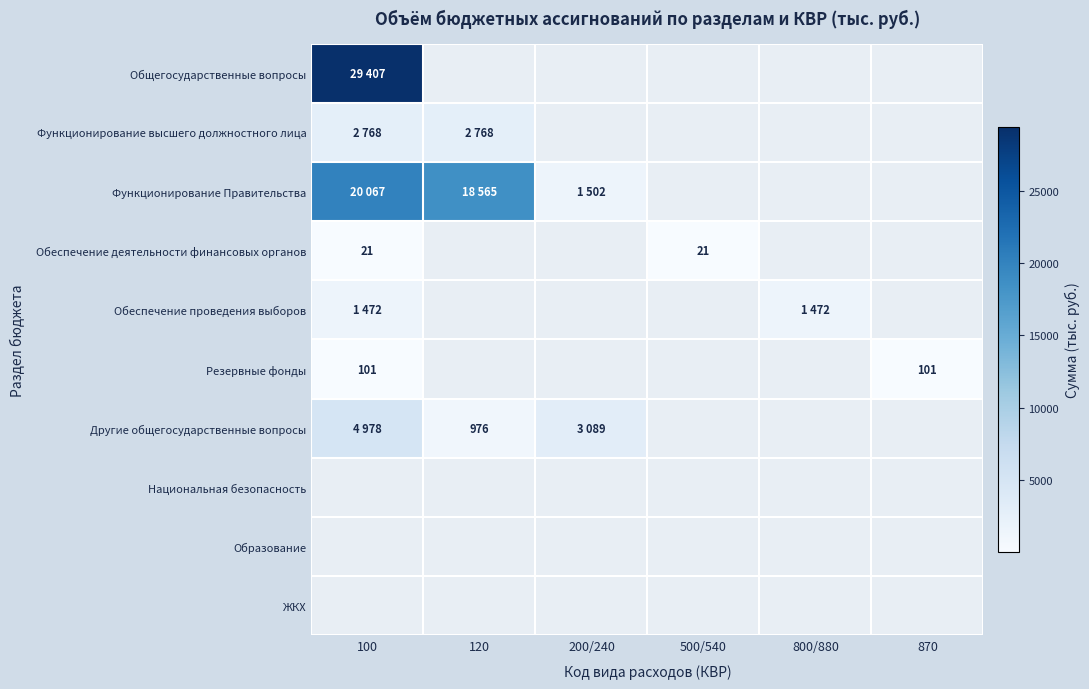

True or false: Обеспечение деятельности финансовых органов has a value of 21 at 100.

True